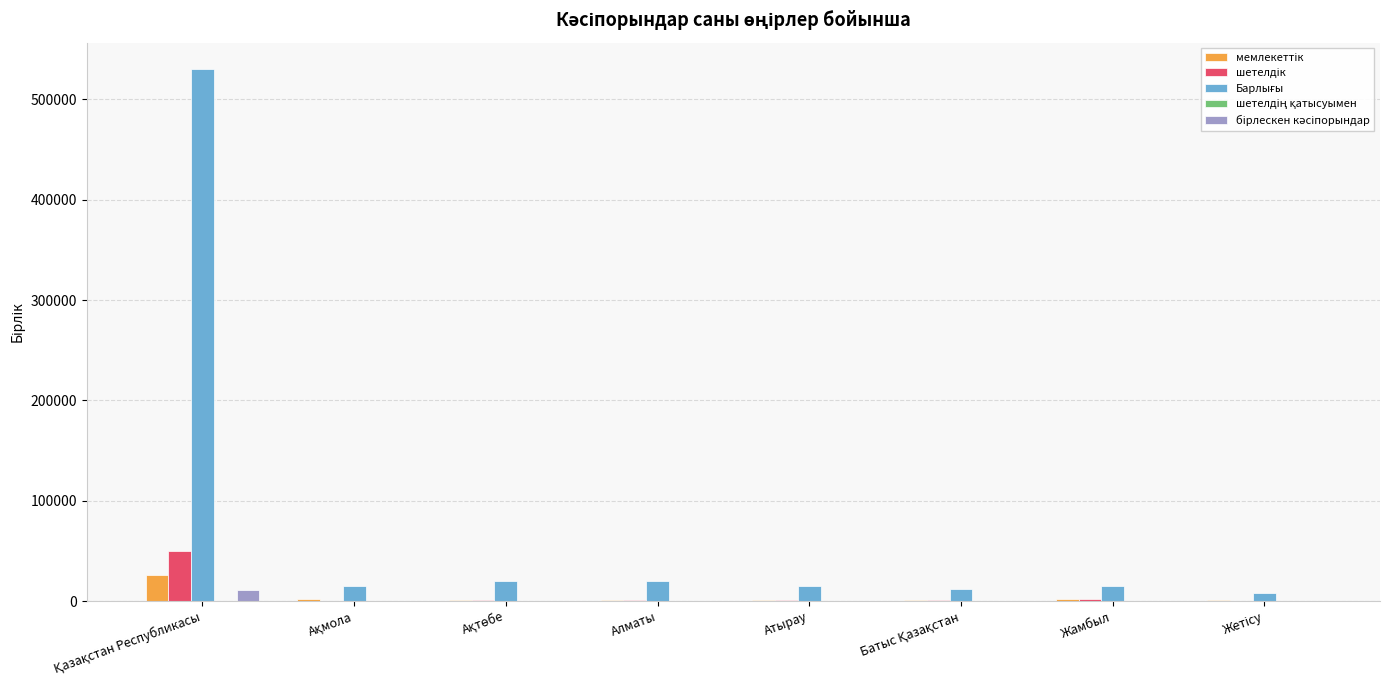

What is the difference between the шетелдің қатысуымен values at Ақмола and Ақтөбе?

10